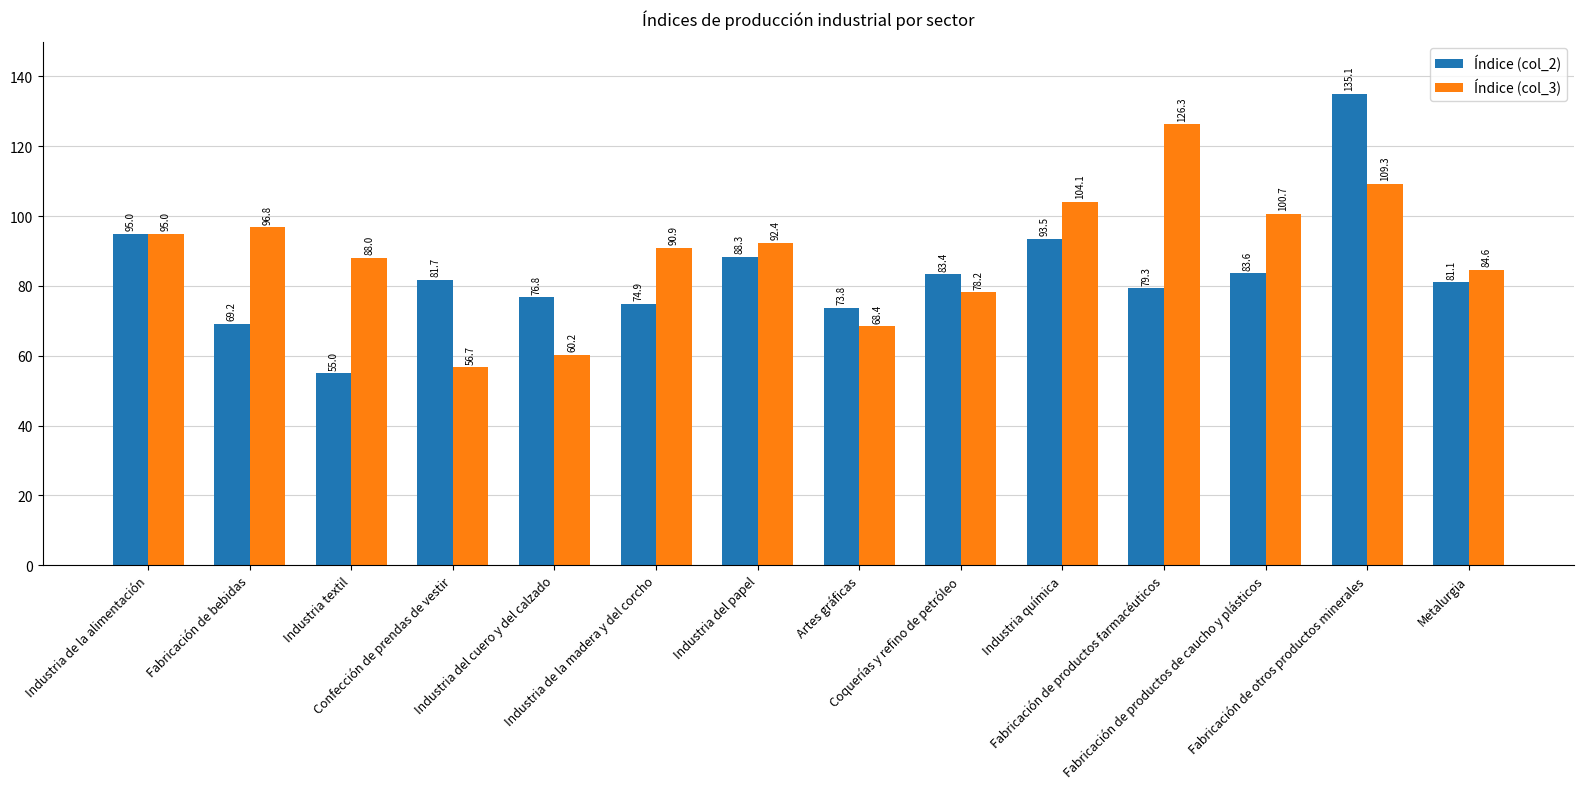

What is the label of the 4th bar from the left?

Confección de prendas de vestir